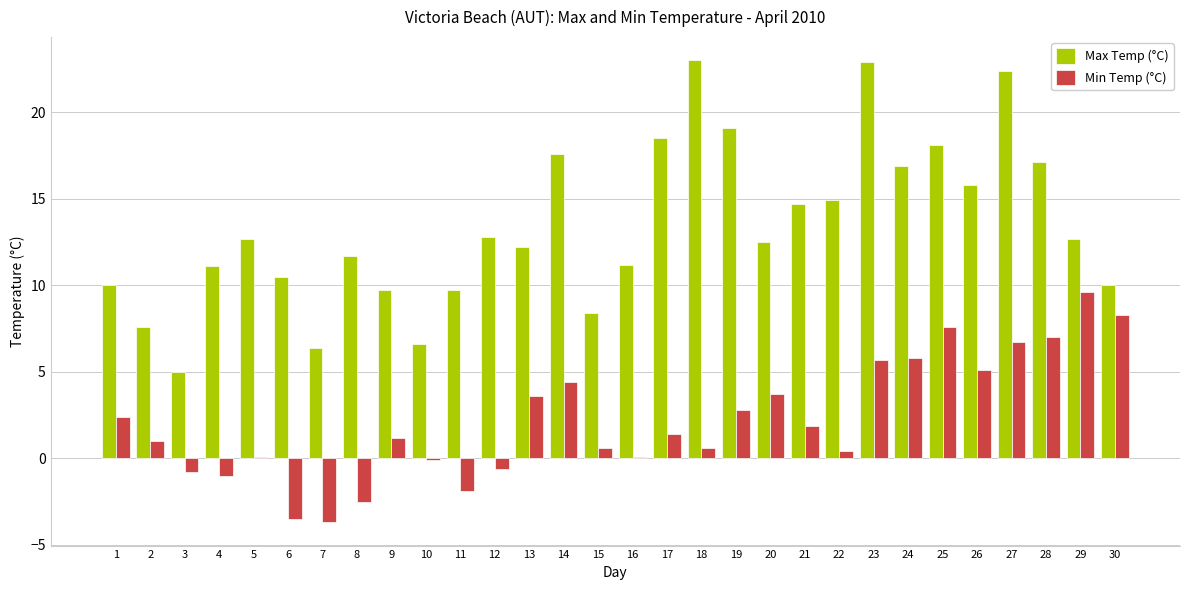

What is the maximum value shown in the chart?

23.0